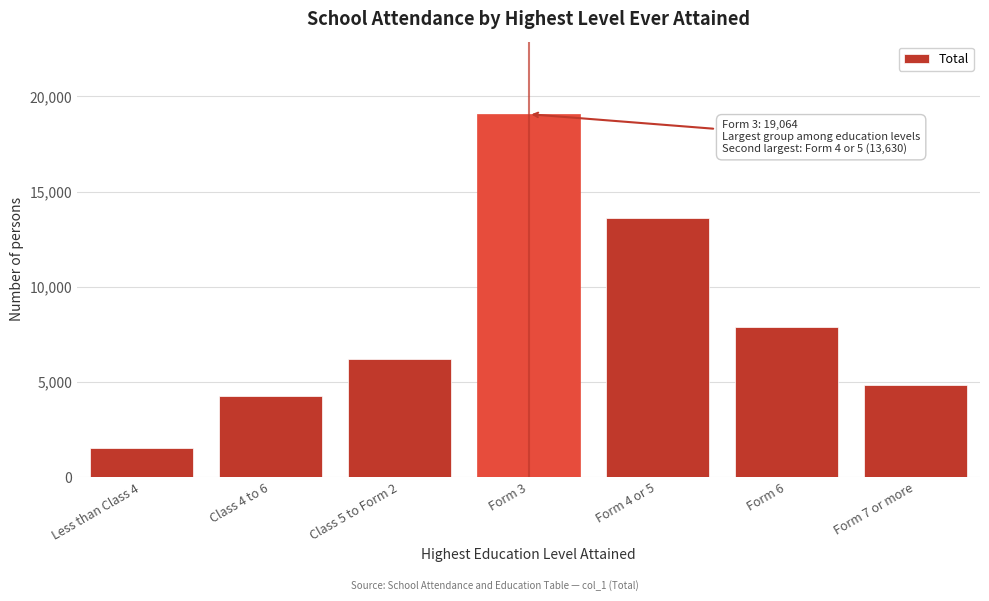

Reading left to right, extract all data points from this chart.

Less than Class 4=1513	Class 4 to 6=4277	Class 5 to Form 2=6201	Form 3=19064	Form 4 or 5=13630	Form 6=7873	Form 7 or more=4835